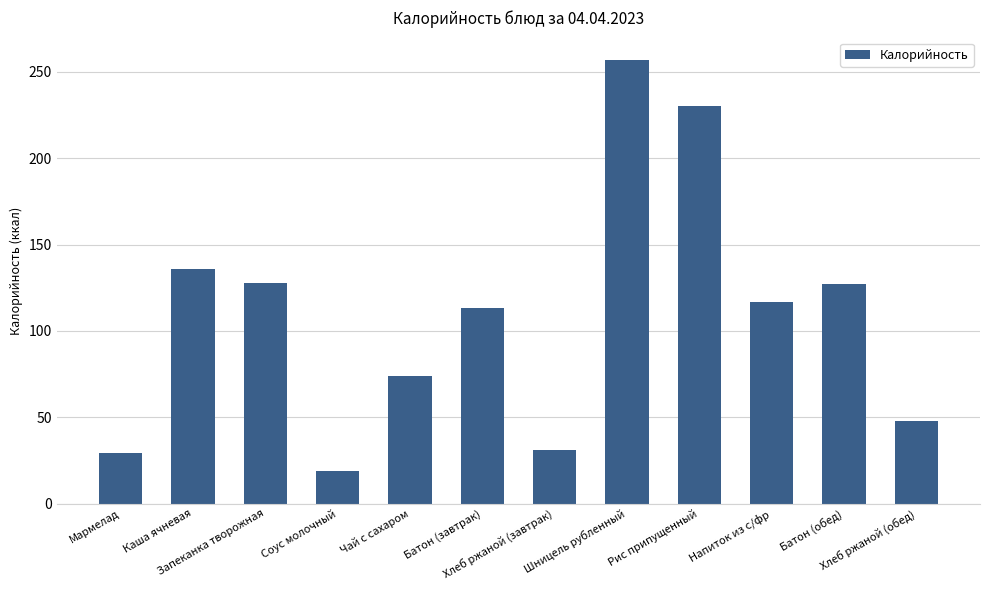

Which category has the highest value across all series?

Шницель рубленный